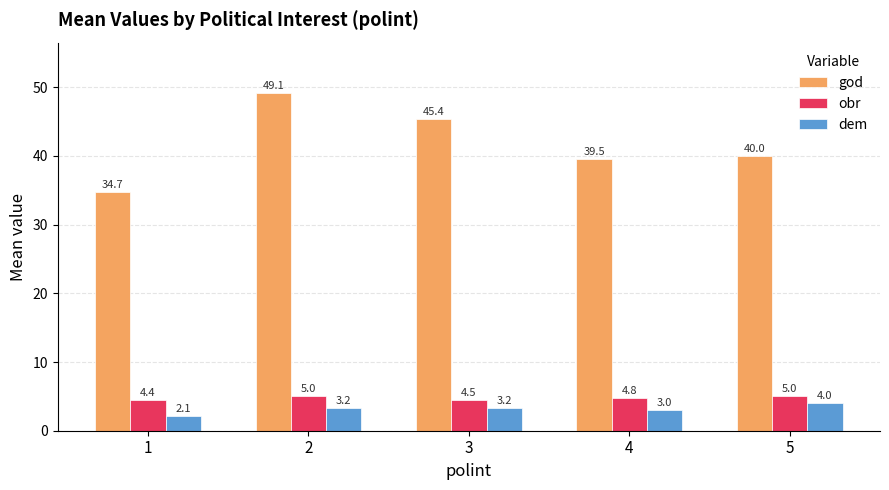

The god series shows 19.3 at 5. True or false?

False